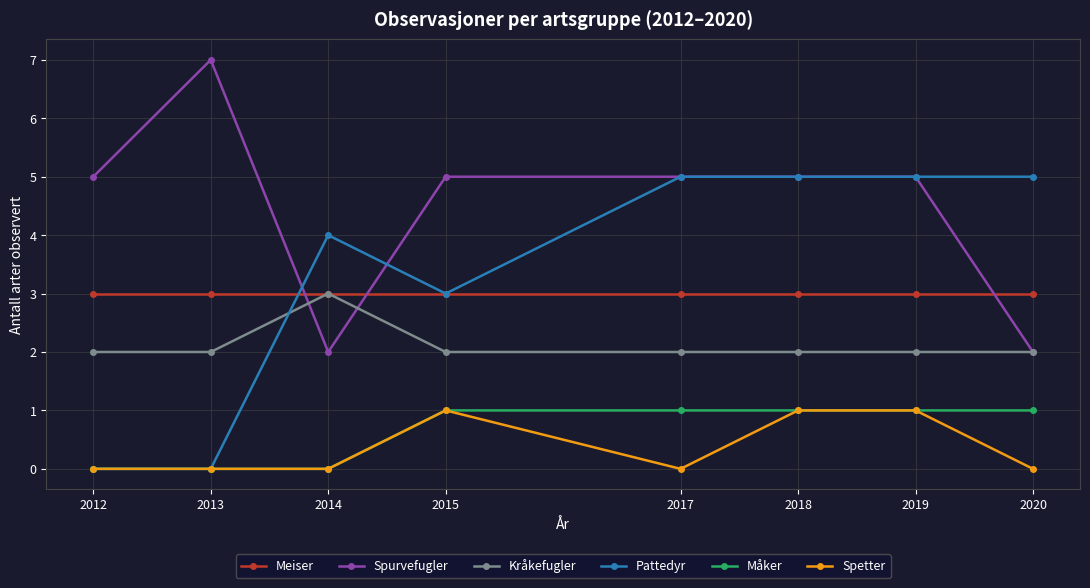

Reading right to left, list all the values displayed in this chart.

Meiser: 3	3	3	3	3	3	3	3
Spurvefugler: 2	5	5	5	5	2	7	5
Kråkefugler: 2	2	2	2	2	3	2	2
Pattedyr: 5	5	5	5	3	4	0	0
Måker: 1	1	1	1	1	0	0	0
Spetter: 0	1	1	0	1	0	0	0